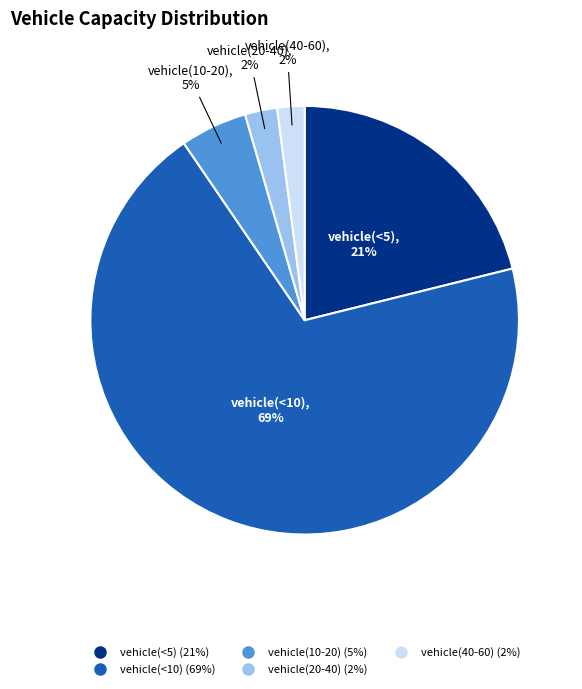

Count the number of slices in the pie.

5